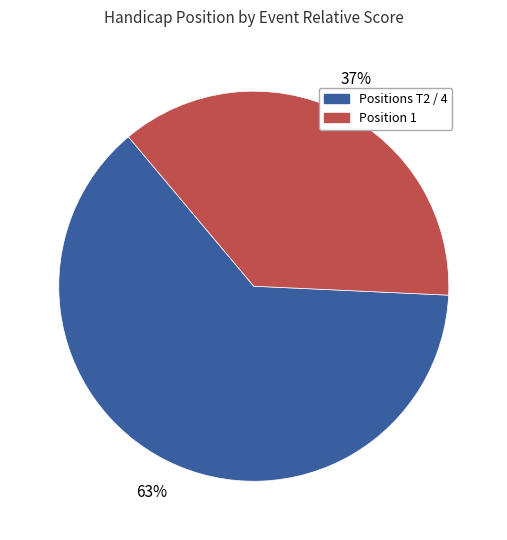

Is there any slice that represents more than half of the pie?

Yes